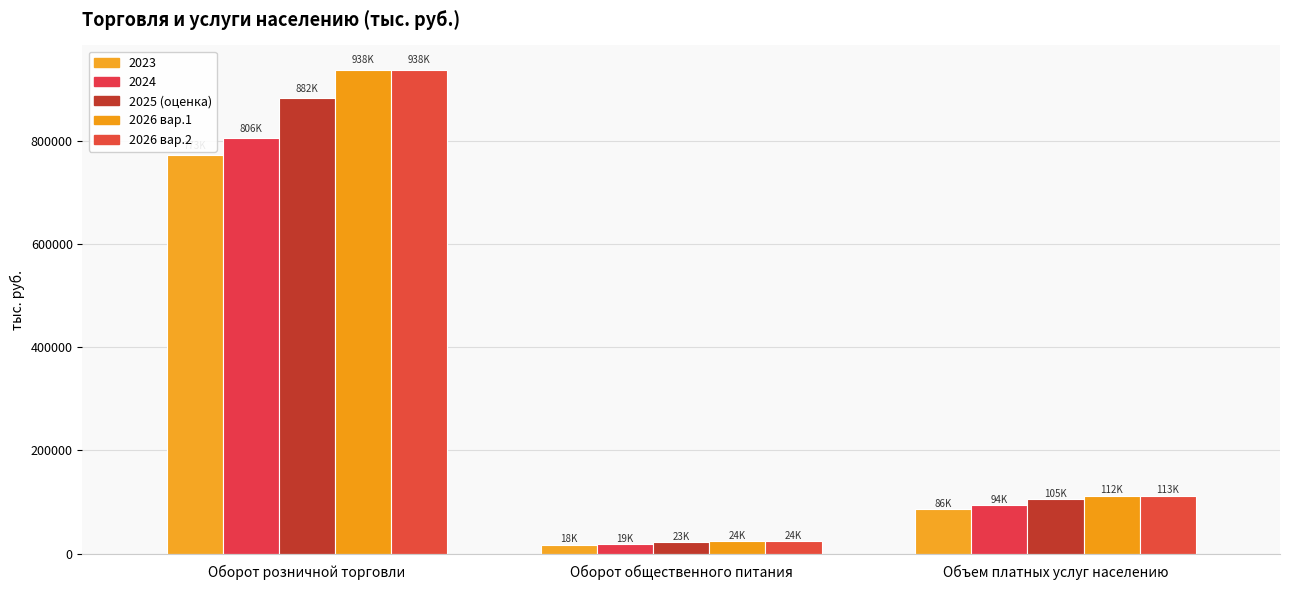

List the labels in order of 2026 вар.1 value, largest first.

Оборот розничной торговли, Объем платных услуг населению, Оборот общественного питания